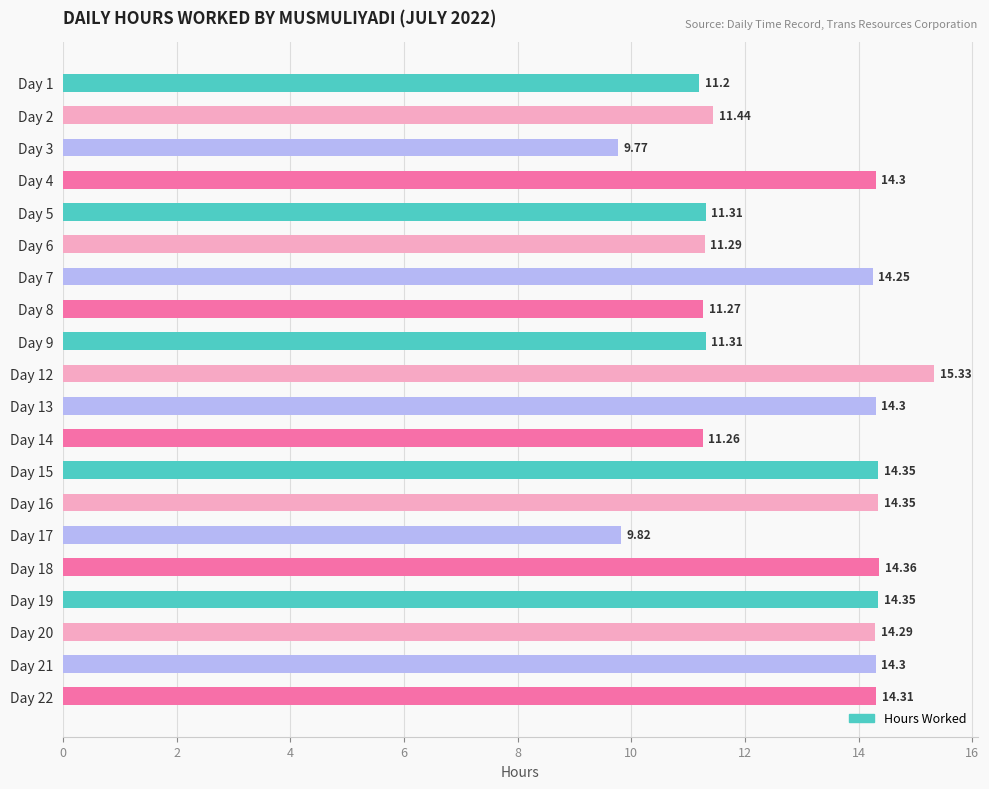

What is the change in value from Day 6 to Day 19?

+3.1